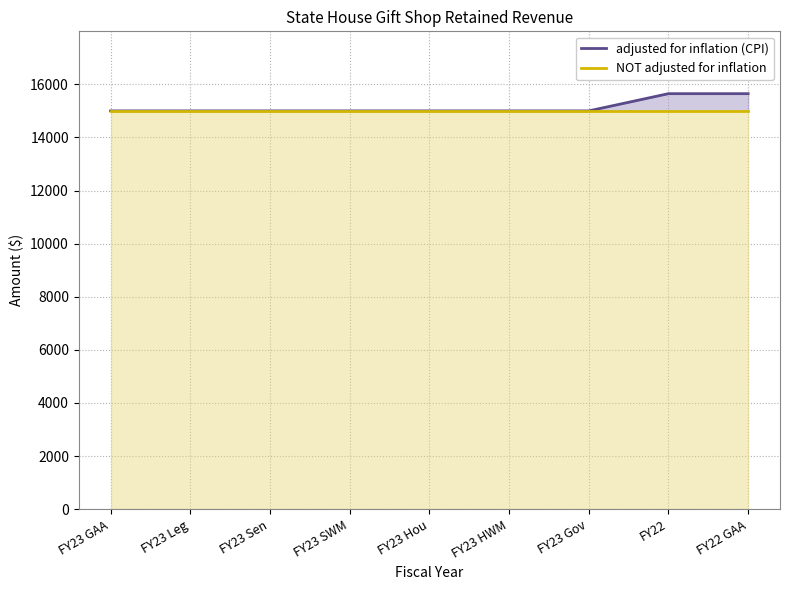

What is the approximate value of adjusted for inflation (CPI) at FY23 Sen?

15000